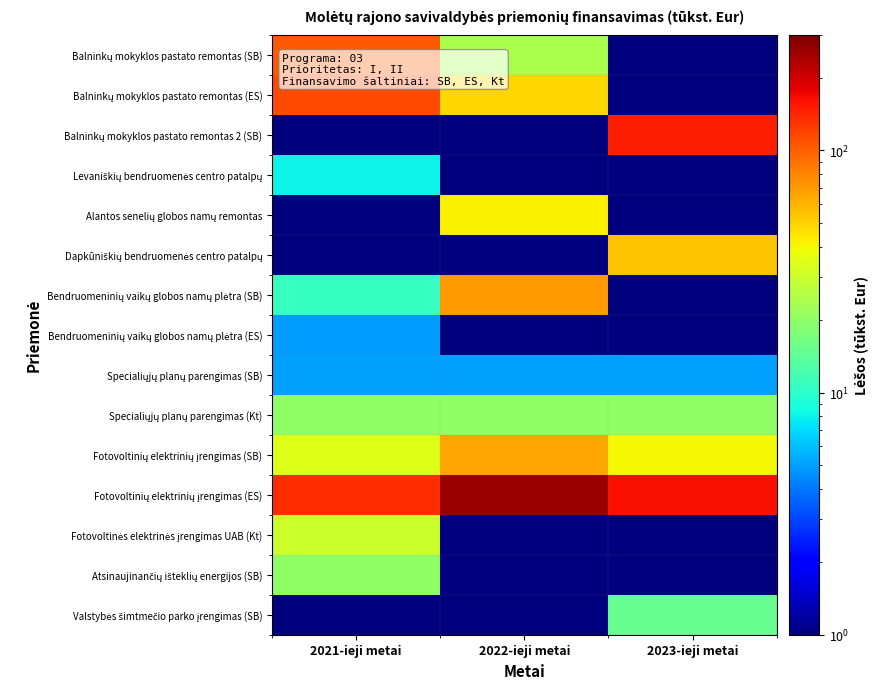

What is the minimum value shown in the chart?

0.5